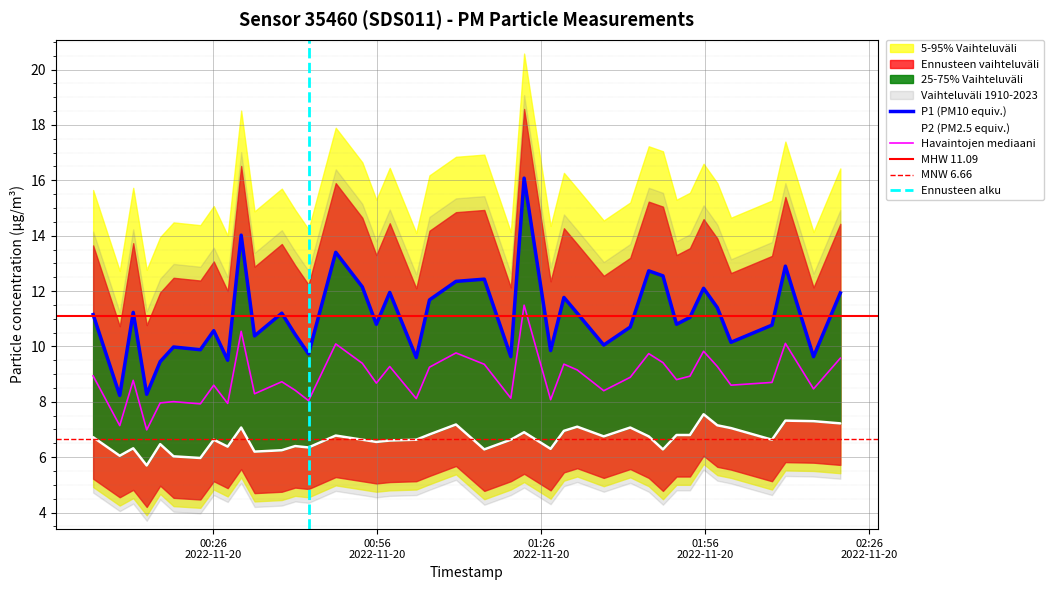

What is the difference between the maximum and minimum values in the P1 series?

7.8